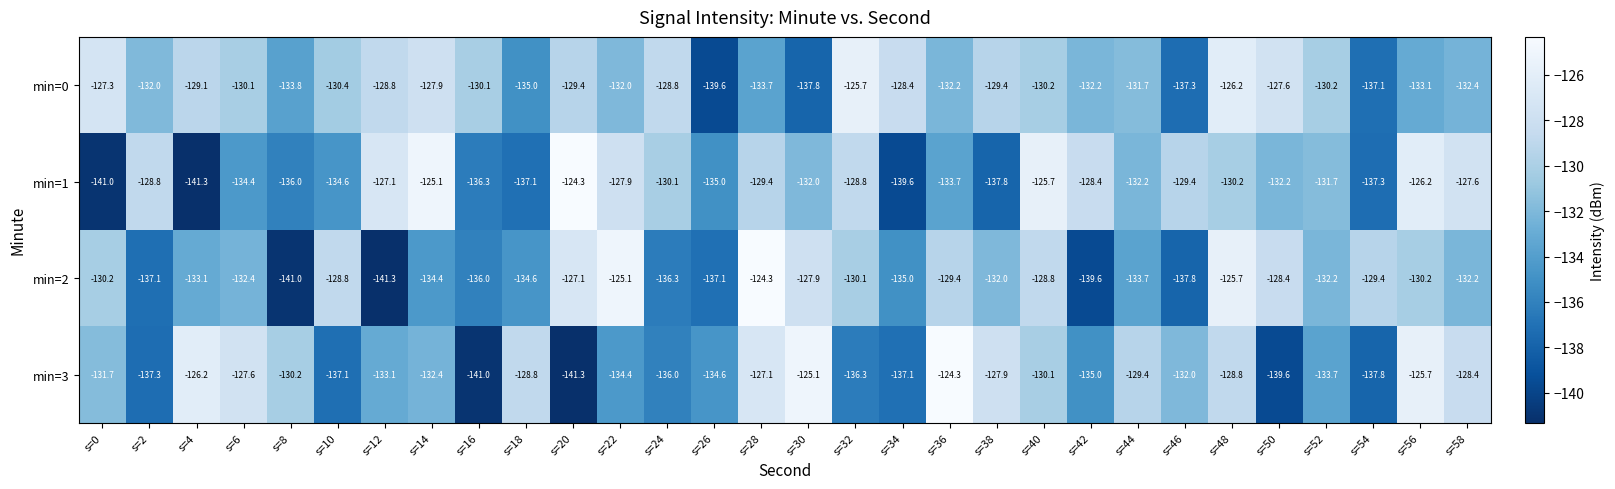

How many distinct data groups are displayed?

4